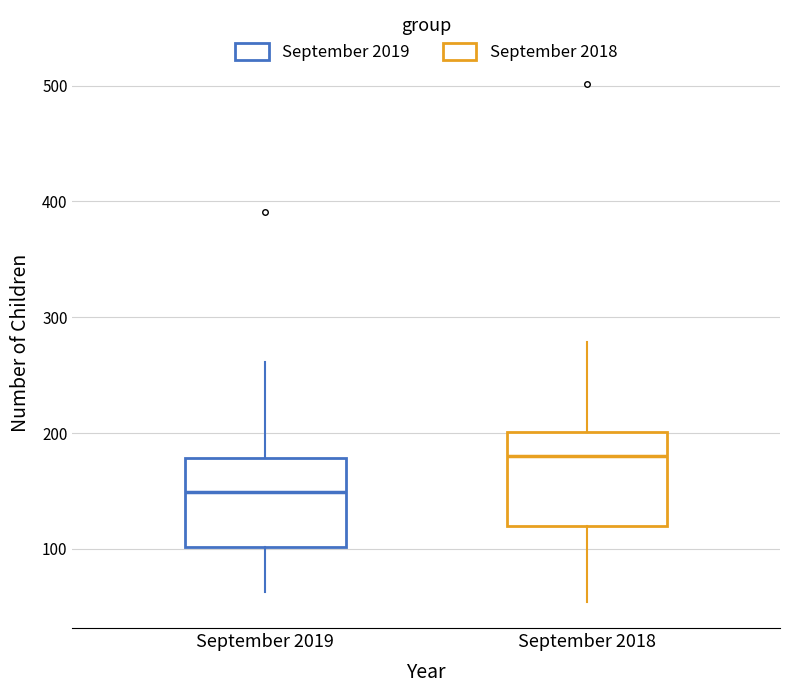

Reading left to right, transcribe this box plot: for each box, give where its median line is, the range the box spans, and where its two whiskers end, as read against the y-axis. The values are not printed on the chart, so give them approximately, as read against the axis.

September 2019: median 150, box 100 to 180, whiskers 60 to 260
September 2018: median 180, box 120 to 200, whiskers 50 to 280